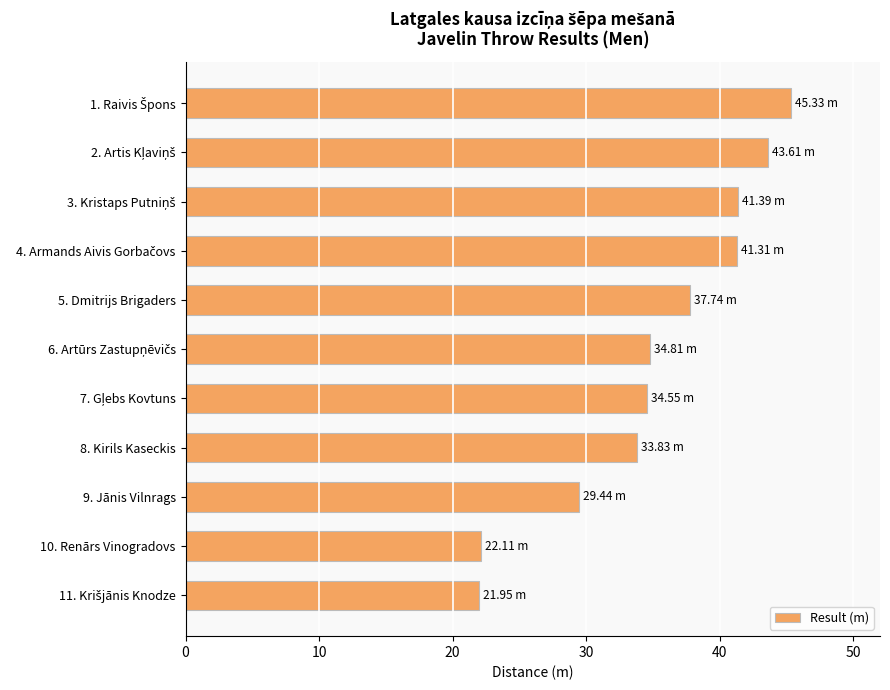

Does the chart contain stacked bars?

No